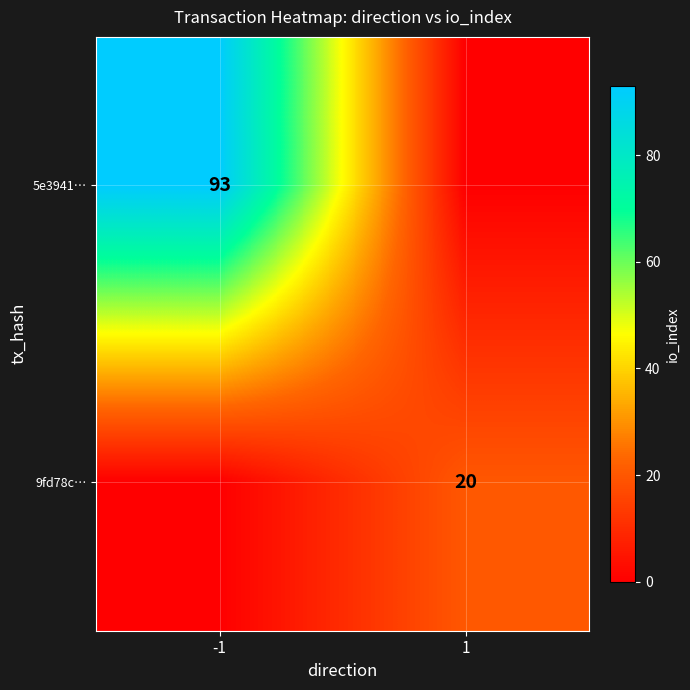

At which category does the chart reach its minimum across all series?

1